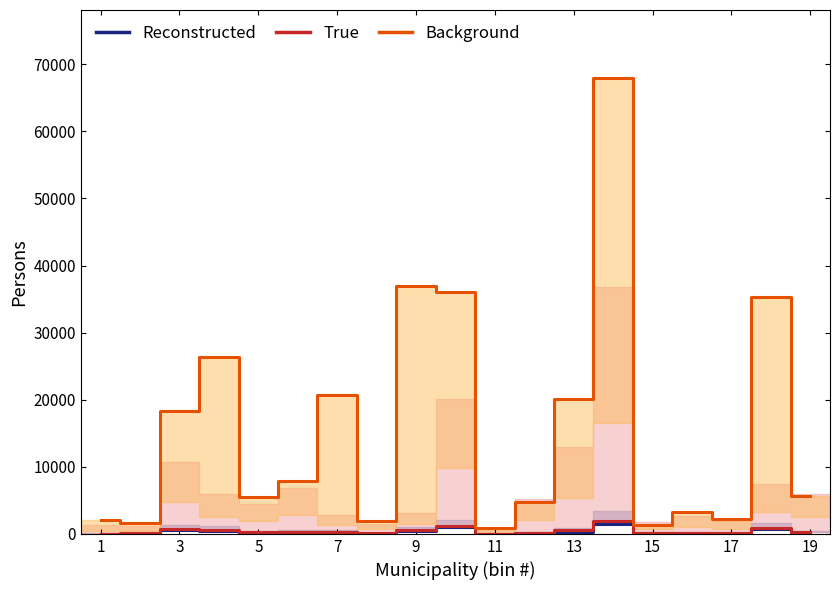

What is the maximum value for True?

1932